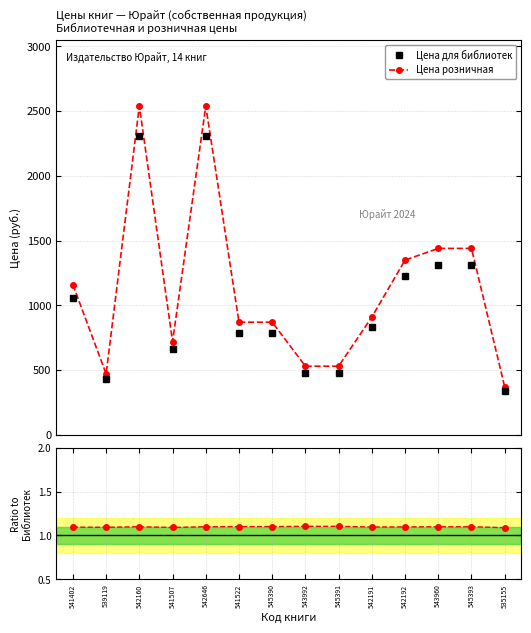

In Цена розничная, how many points are lower than both neighbors (excluding endpoints)?

2